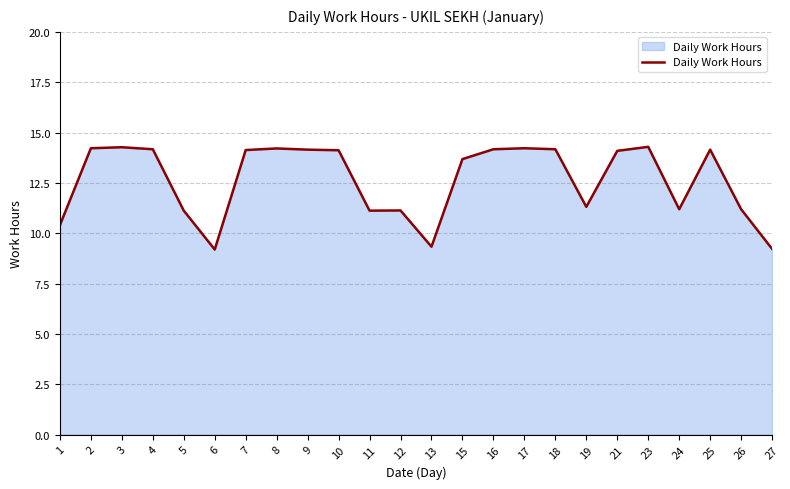

What is the minimum value shown in the chart?

9.2